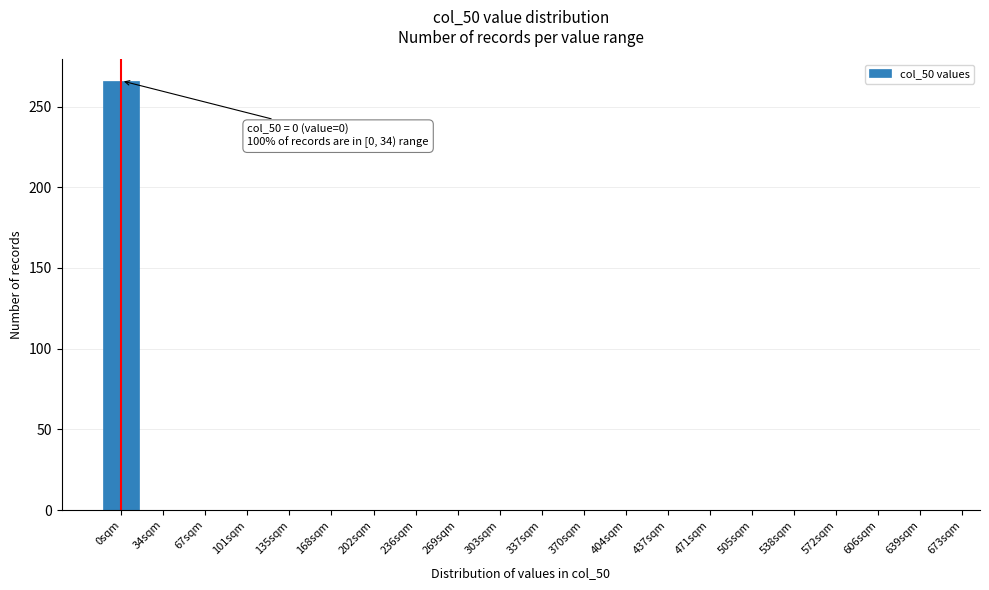

Reading right to left, list all the values displayed in this chart.

639sqm=0	606sqm=0	572sqm=0	538sqm=0	505sqm=0	471sqm=0	437sqm=0	404sqm=0	370sqm=0	337sqm=0	303sqm=0	269sqm=0	236sqm=0	202sqm=0	168sqm=0	135sqm=0	101sqm=0	67sqm=0	34sqm=0	0sqm=266